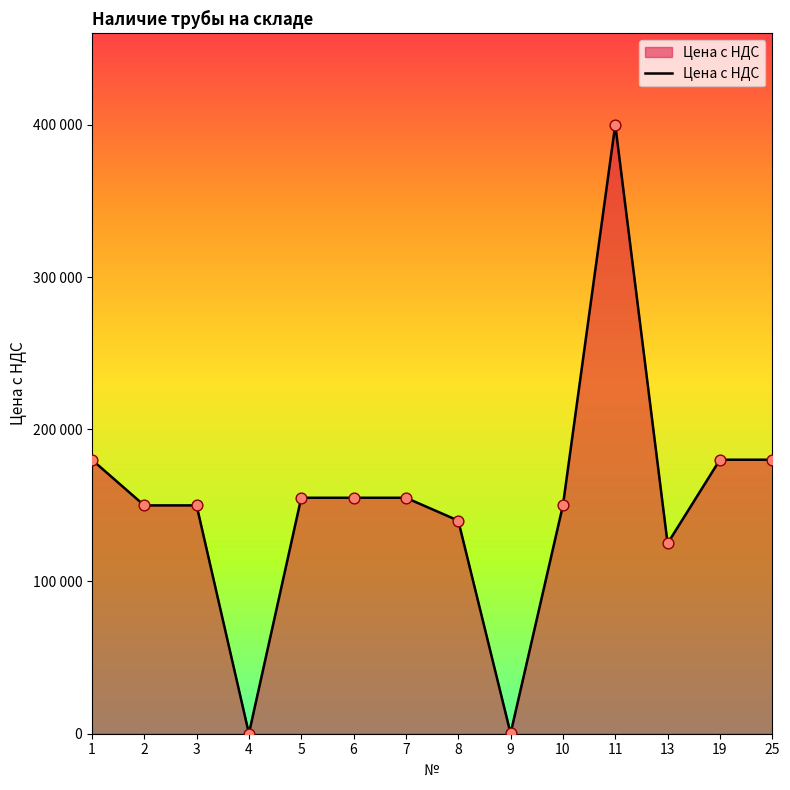

Which has a higher value, 13 or 5?

5